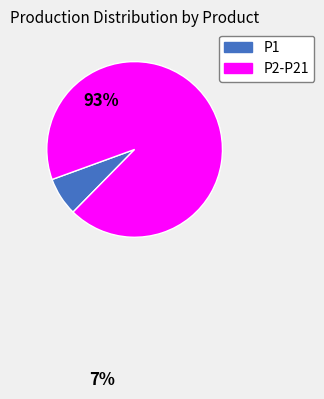

Is there any slice that represents more than half of the pie?

Yes